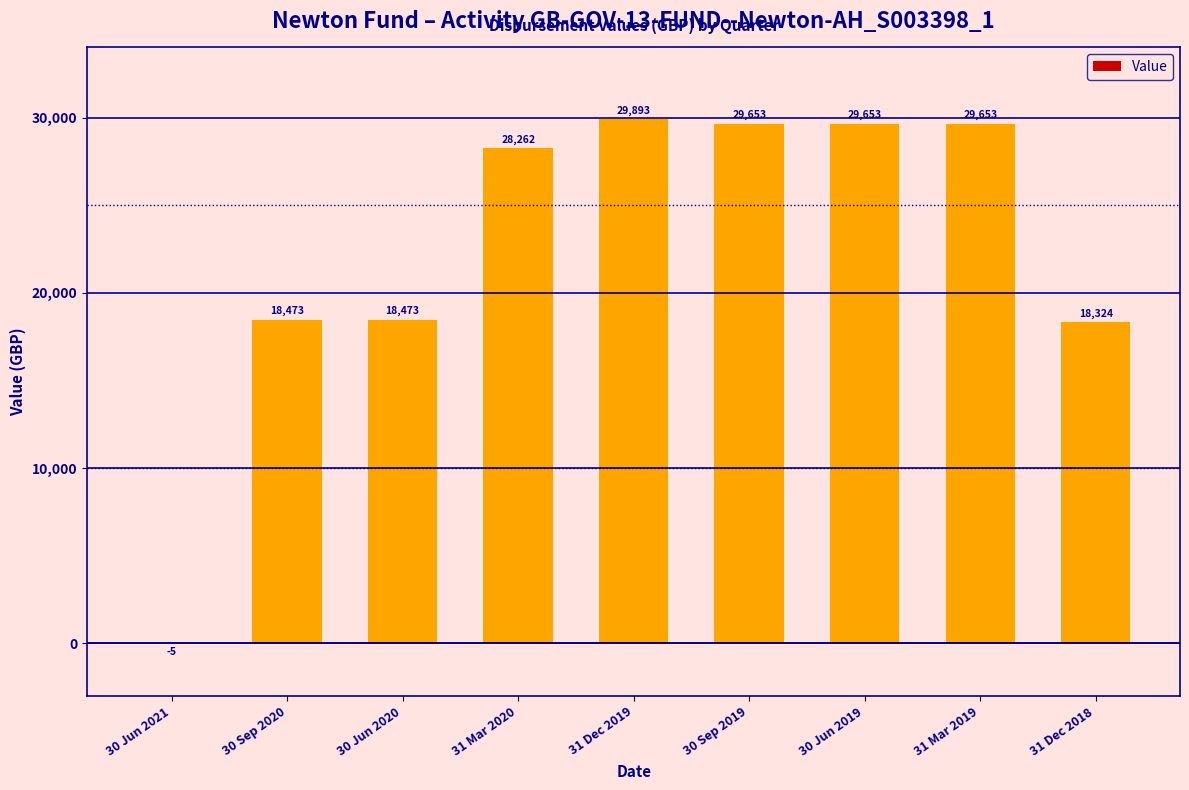

True or false: the data shows 9900.0 at 31 Mar 2020.

False